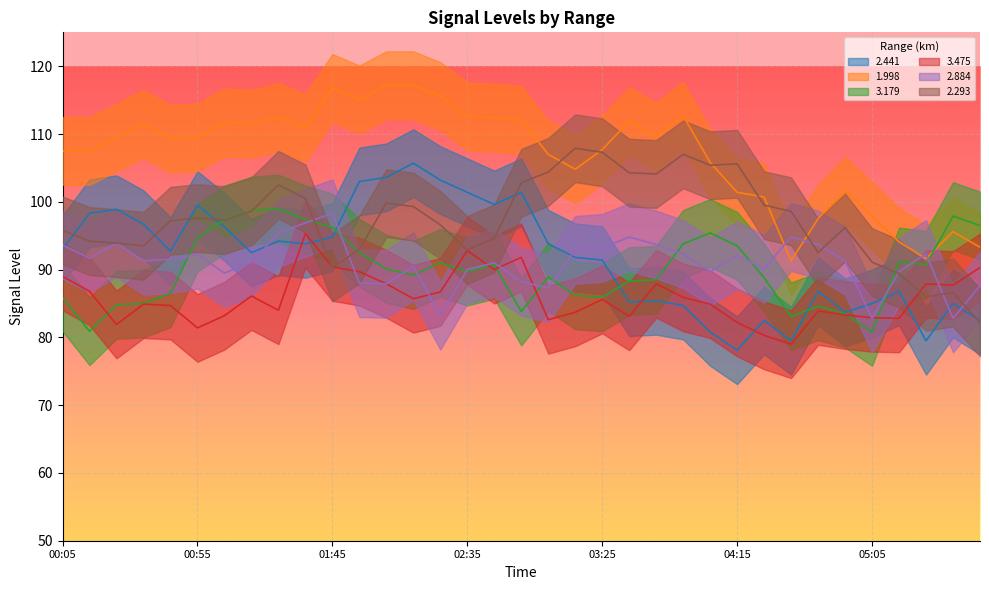

What is the label of the 4th point from the left?

00:35